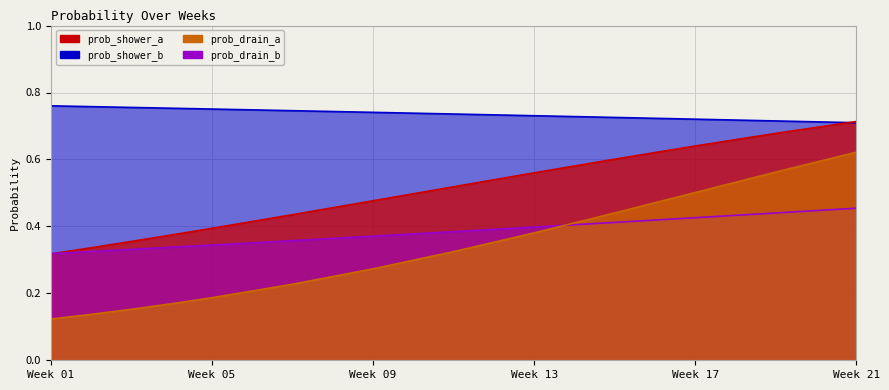

Which series ends up on top after the final intersection of prob_drain_b and prob_shower_a?

prob_shower_a